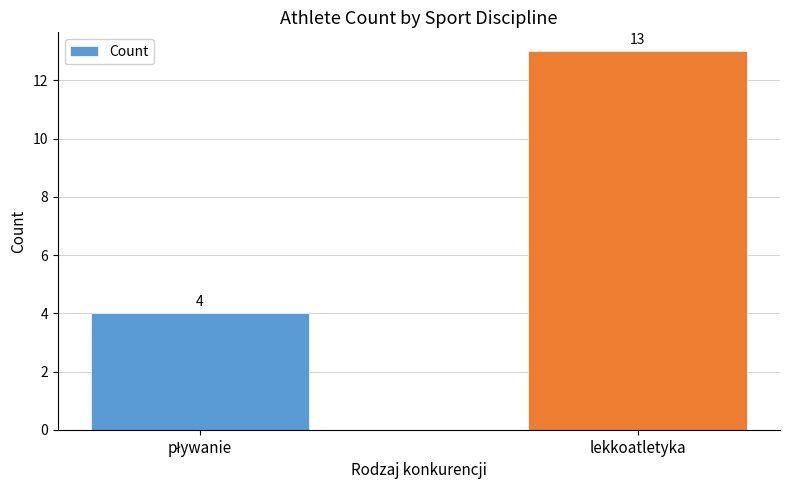

Count the number of data series in this chart.

1